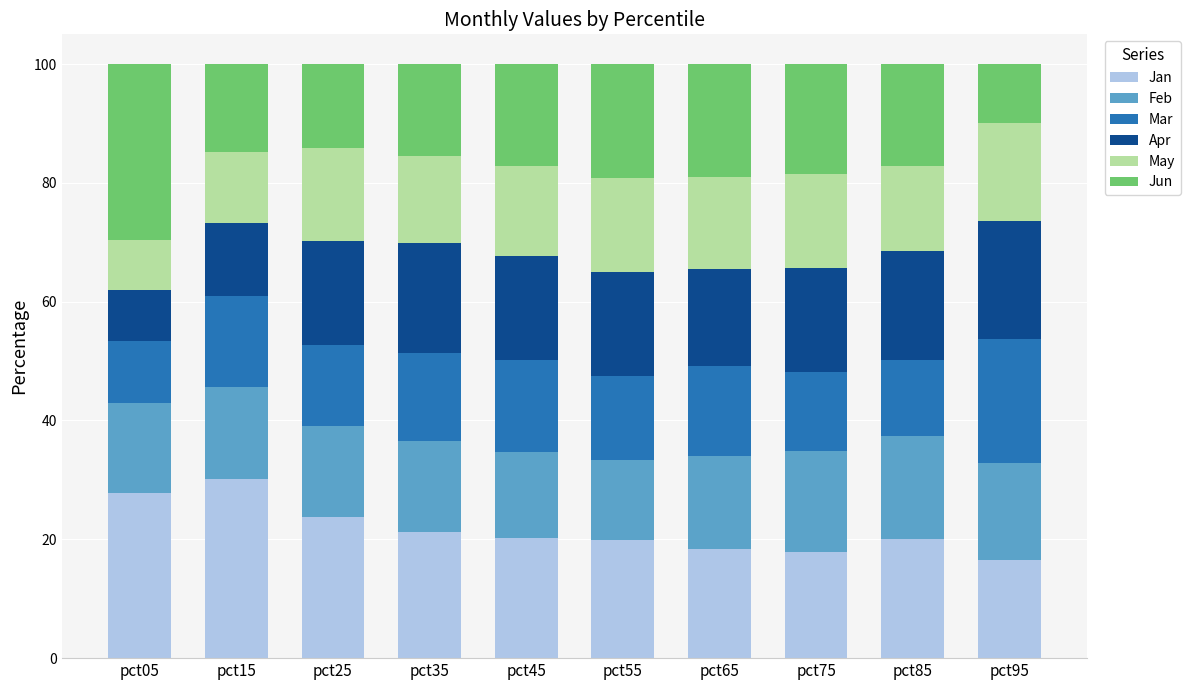

True or false: Jan has a value of 31.5 at pct85.

False